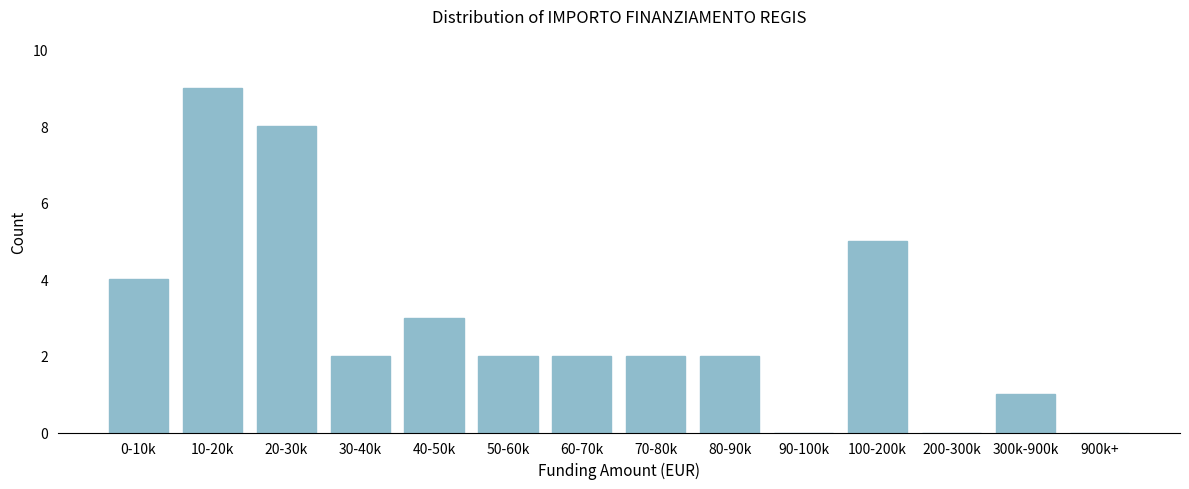

Reading left to right, transcribe all the data shown in this chart.

0-10k=4	10-20k=9	20-30k=8	30-40k=2	40-50k=3	50-60k=2	60-70k=2	70-80k=2	80-90k=2	90-100k=0	100-200k=5	200-300k=0	300k-900k=1	900k+=0